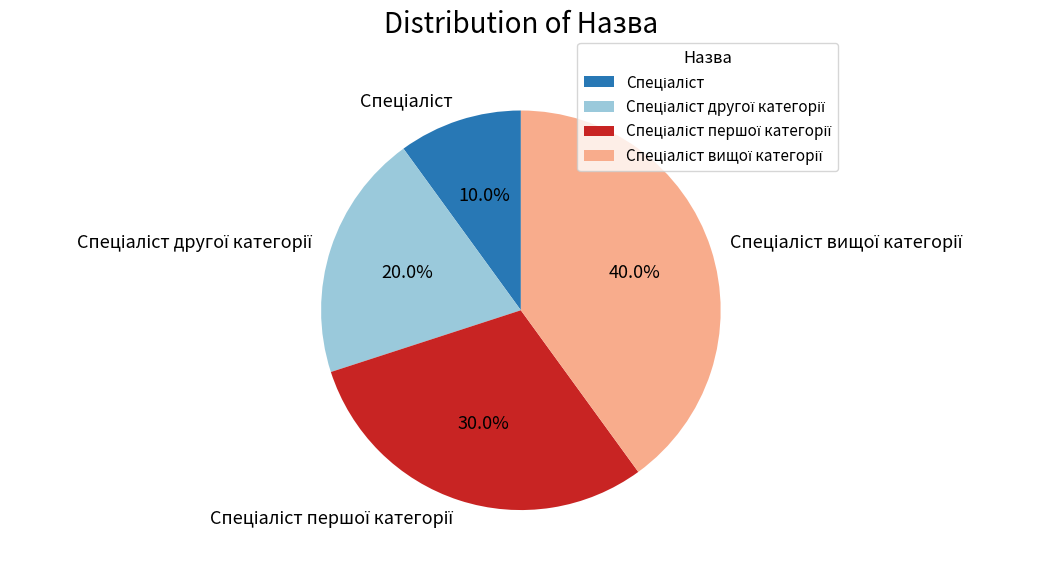

To the nearest percent, what is the average slice percentage?

25%